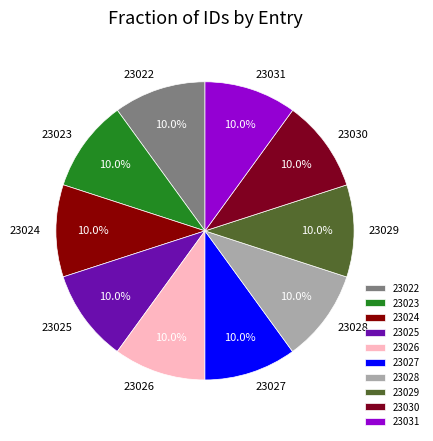

What is the ratio of the value at 23029 to the value at 23022?

1.0